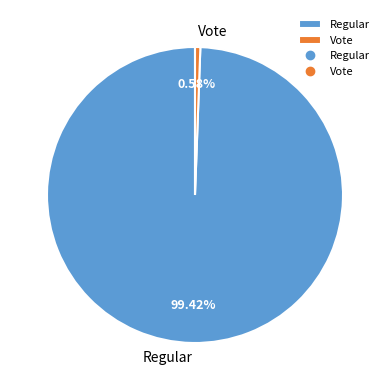

What portion of the pie excludes Regular?

0.6%